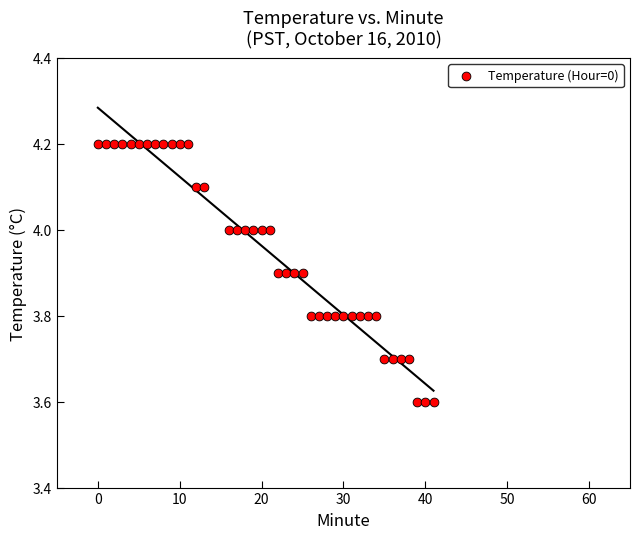

What is the range of Y values (max minus min)?

0.6